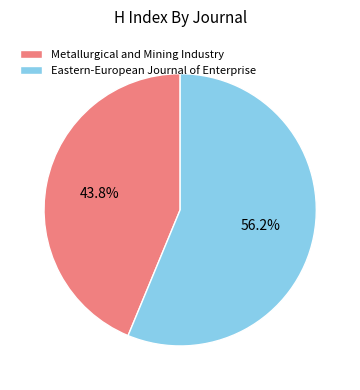

Count the number of slices in the pie.

2